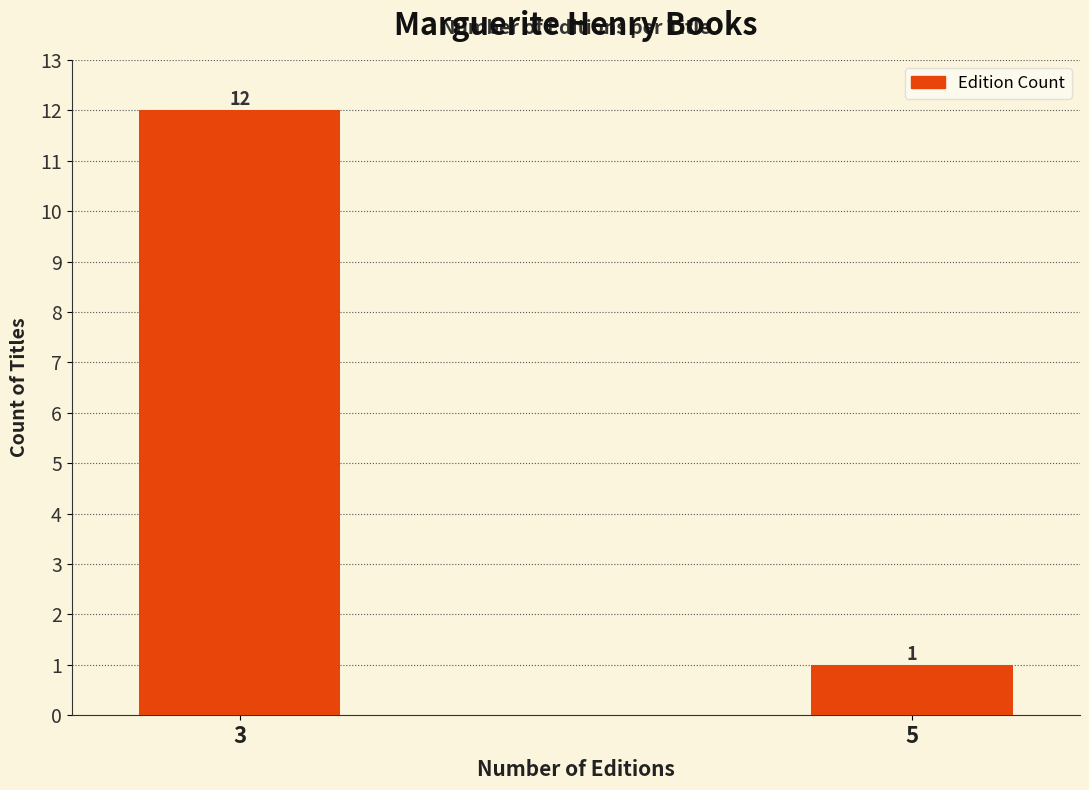

Reading right to left, what are all the values shown in this chart?

5=1	3=12